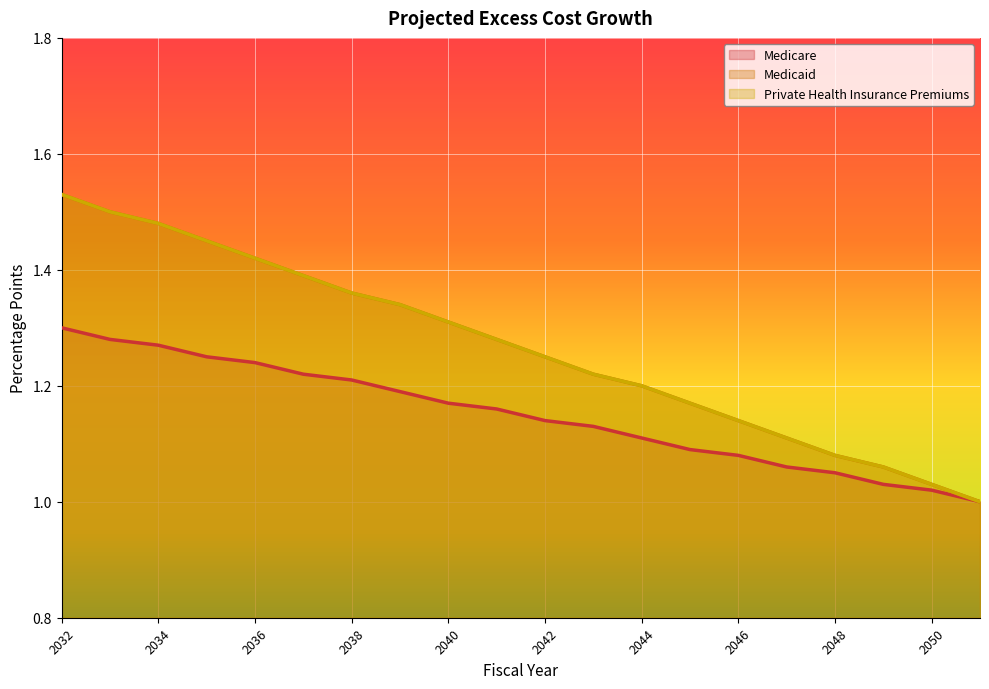

Count the number of categories in the chart.

20